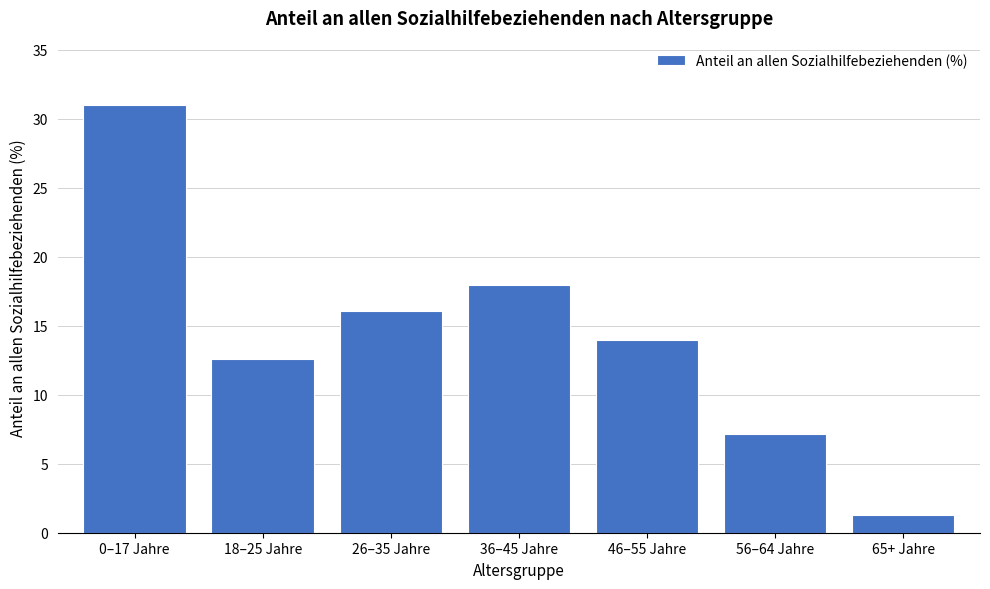

Reading left to right, extract all data points from this chart.

0–17 Jahre=31.0	18–25 Jahre=12.6	26–35 Jahre=16.1	36–45 Jahre=18.0	46–55 Jahre=14.0	56–64 Jahre=7.1	65+ Jahre=1.3